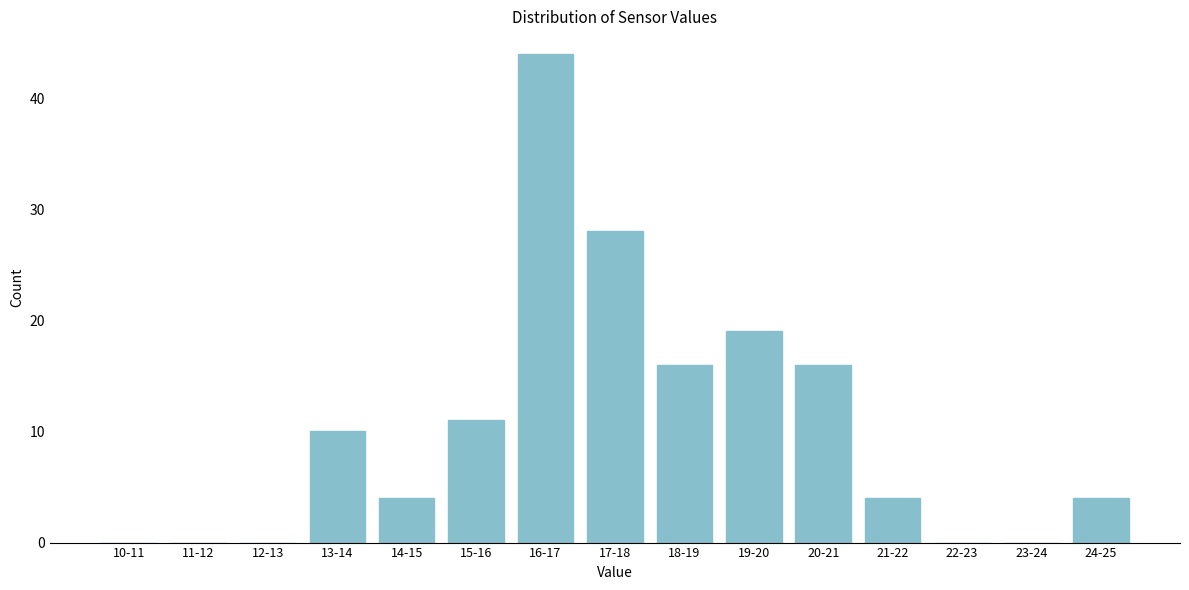

Reading left to right, transcribe all the data shown in this chart.

10-11=0	11-12=0	12-13=0	13-14=10	14-15=4	15-16=11	16-17=44	17-18=28	18-19=16	19-20=19	20-21=16	21-22=4	22-23=0	23-24=0	24-25=4